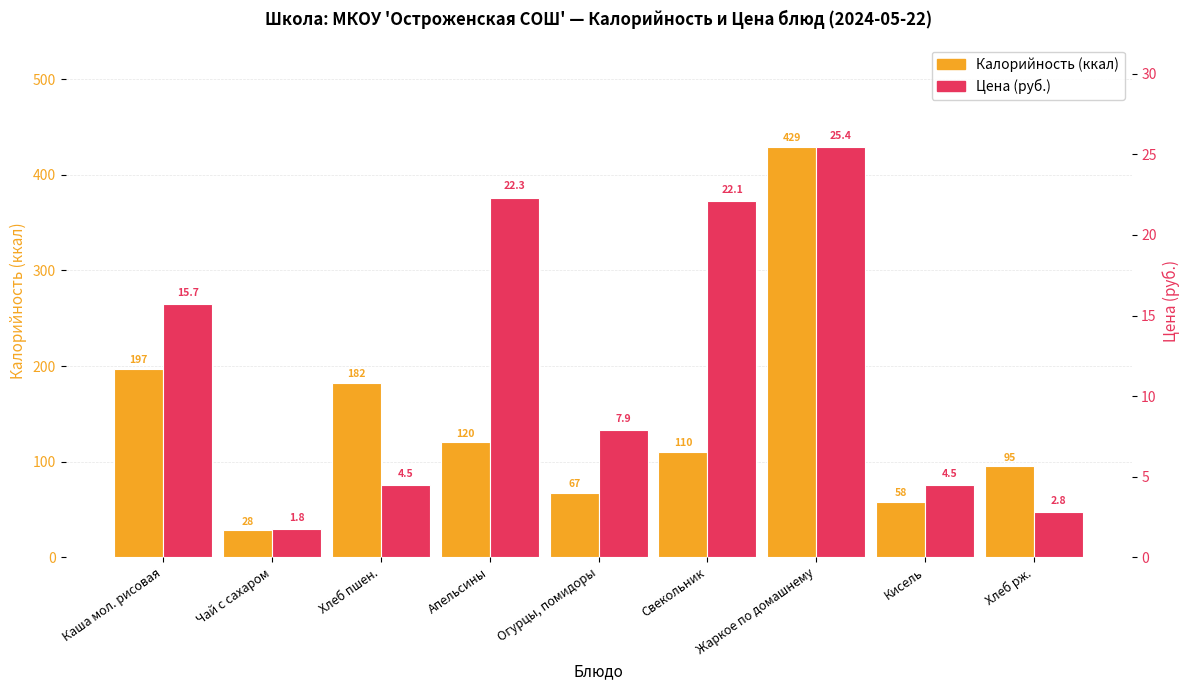

Which series has the widest spread of values?

Калорийность